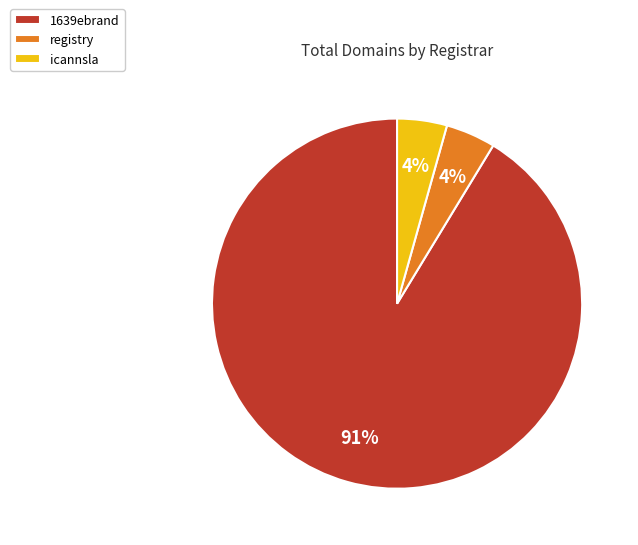

Combined, do registry and 1639ebrand account for over 50%?

Yes